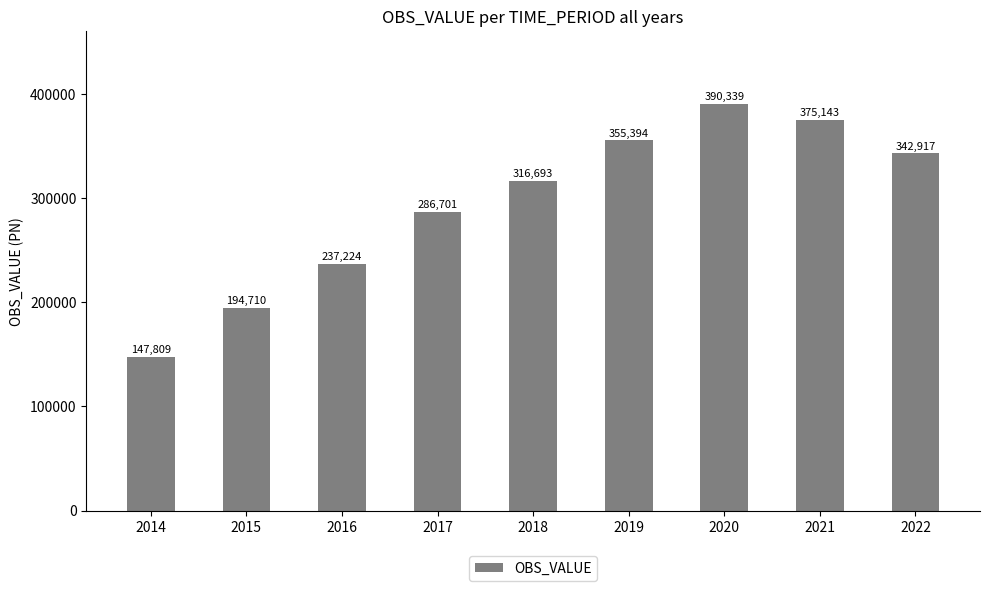

Between 2017 and 2016, which is larger?

2017